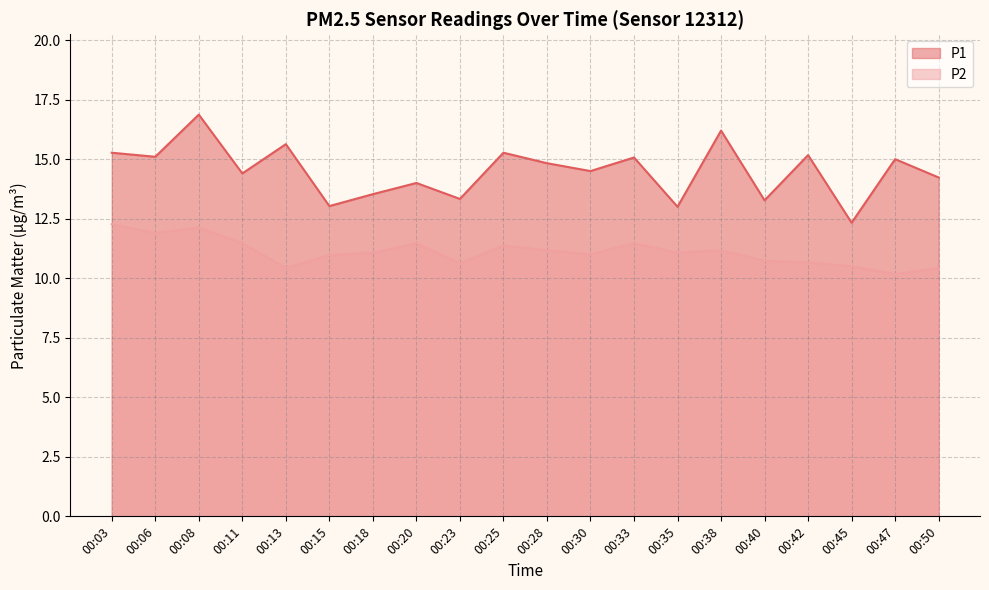

Which series has the largest range (max minus min)?

P1